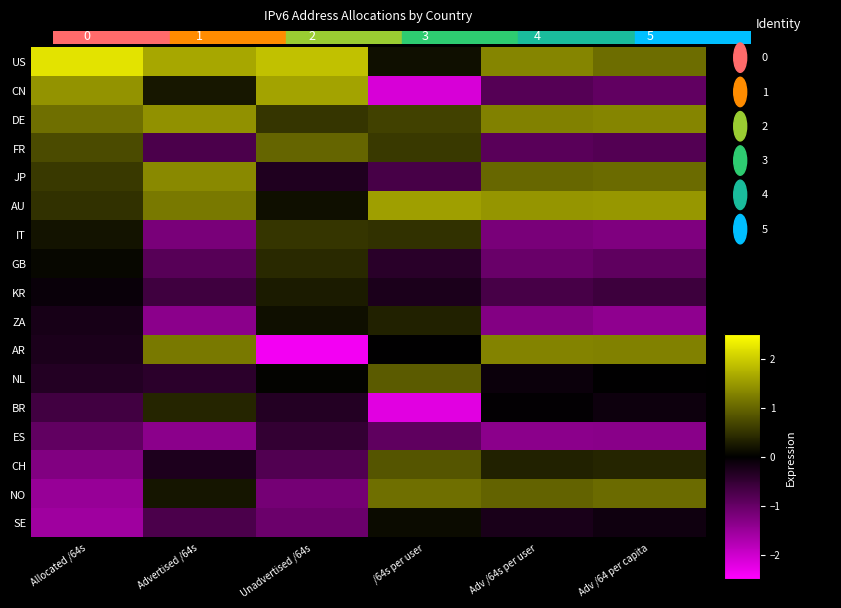

The value of ES at Unadvertised /64s is -0.1. True or false?

False